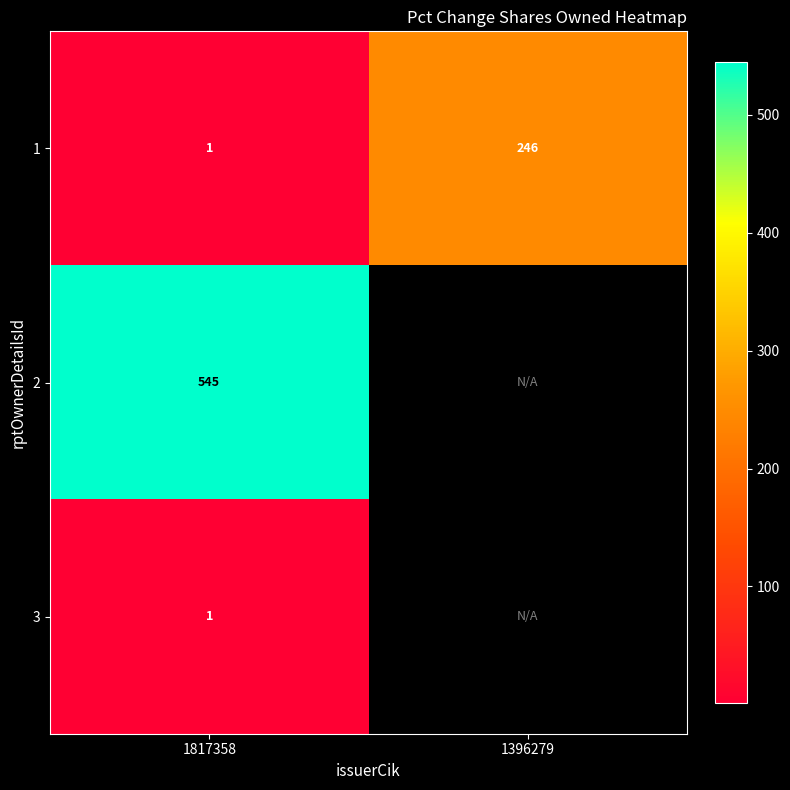

The value of 2 at 1817358 is 866. True or false?

False